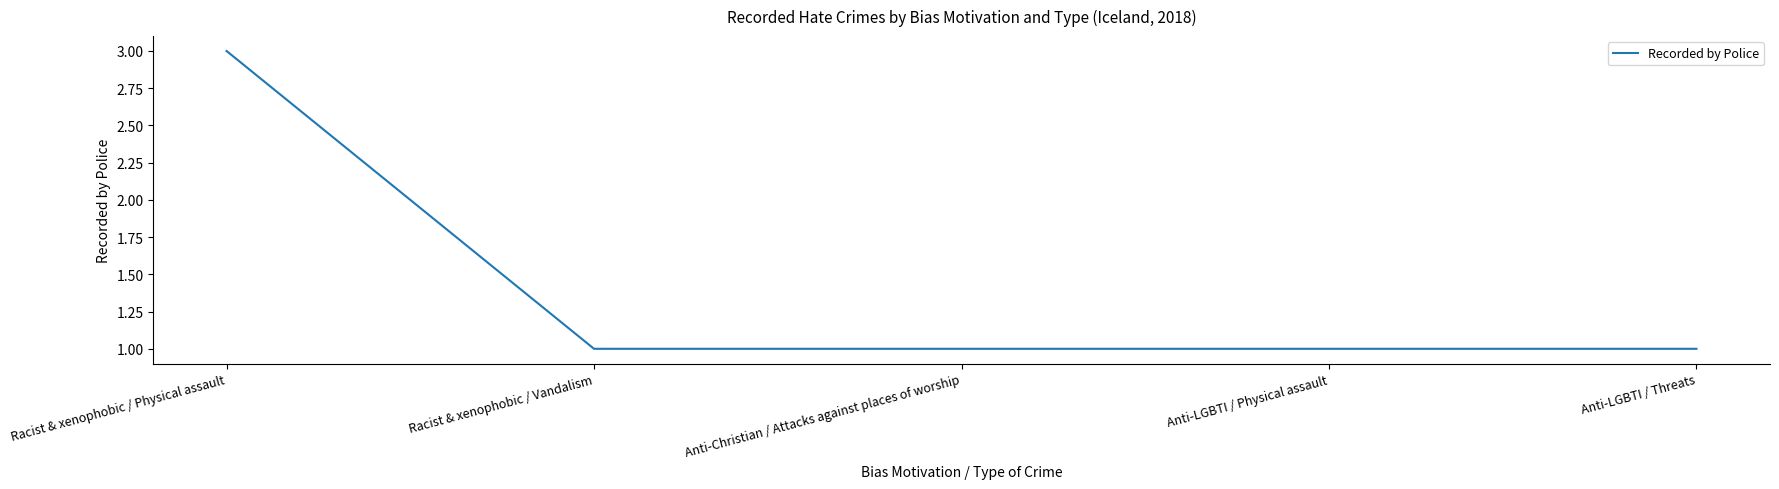

What position from the right is Racist & xenophobic / Vandalism?

4